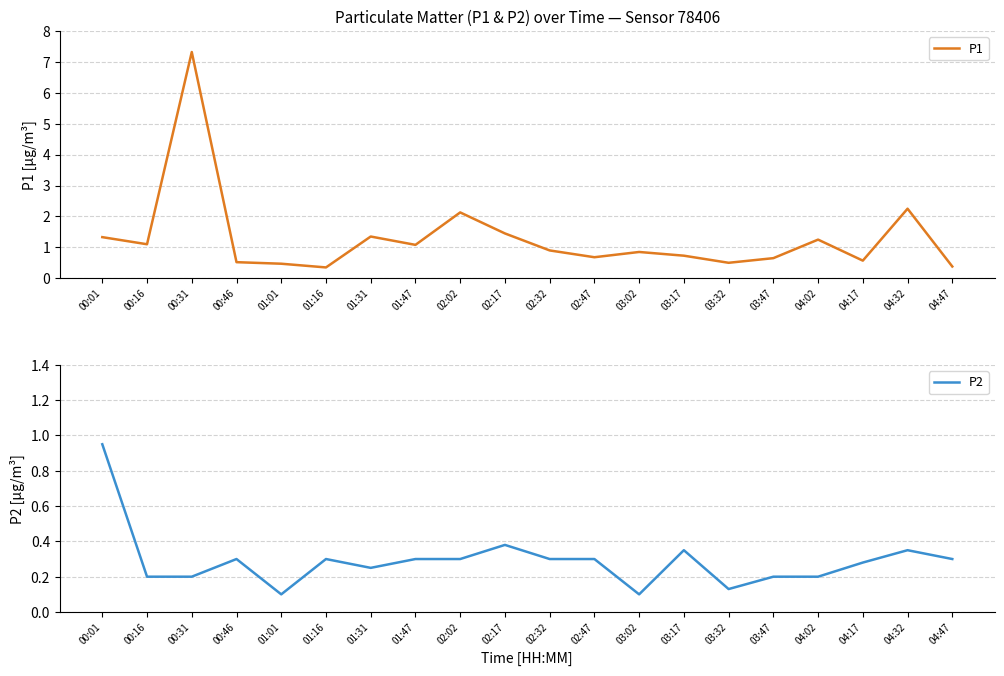

Is it true that P2 equals 0.3 at 04:17?

True